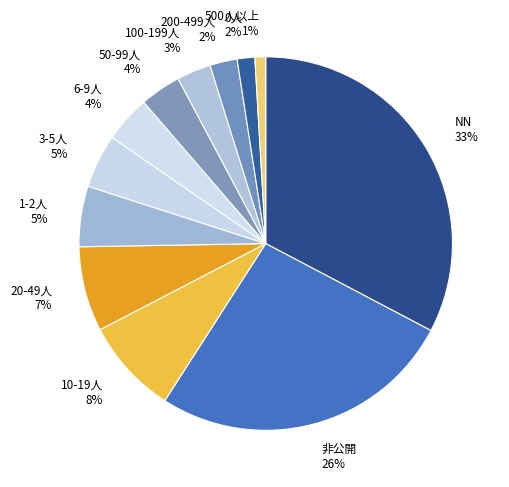

Do 100-199人 and 非公開 together represent more than half of the pie?

No